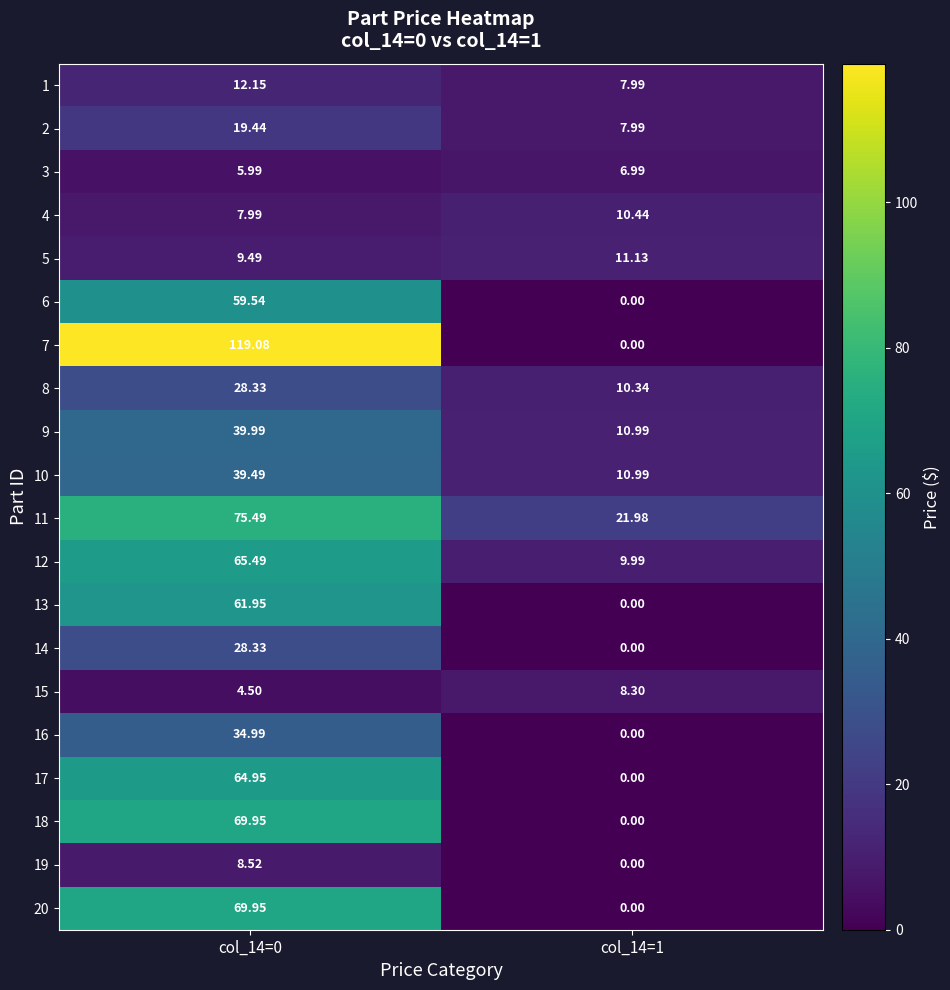

Which series changed the most between col_14=0 and col_14=1?

7